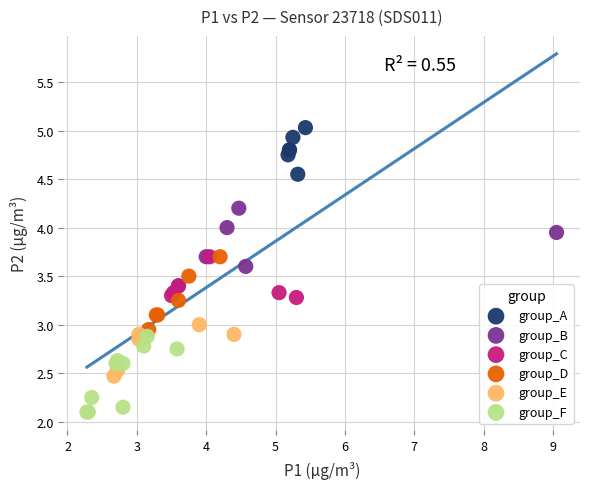

Which series contains the highest Y value?

group_A